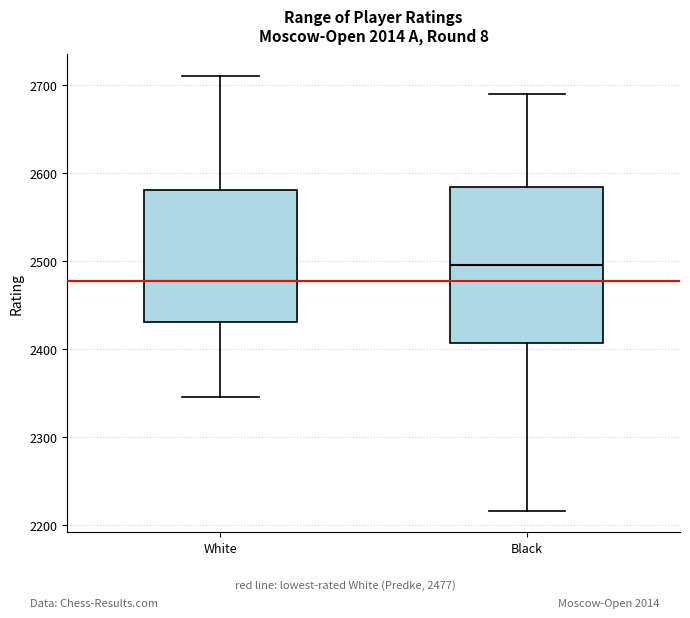

Reading left to right, read every box against the y-axis: the position of its median line, the range the box covers, and the ends of its whiskers. The values are not printed on the chart, so give them approximately, as read against the axis.

White: median 2480, box 2430 to 2580, whiskers 2350 to 2710
Black: median 2500, box 2410 to 2580, whiskers 2220 to 2690